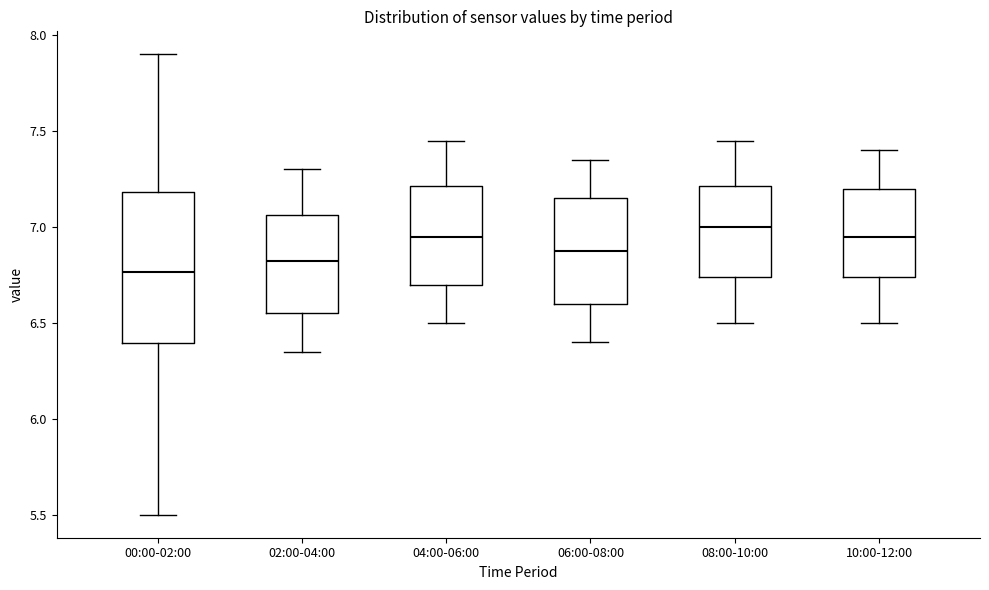

Where does the median line of the box for 10:00-12:00 sit on the y-axis? The values are not printed on the chart, so give them approximately, as read against the axis.

6.95